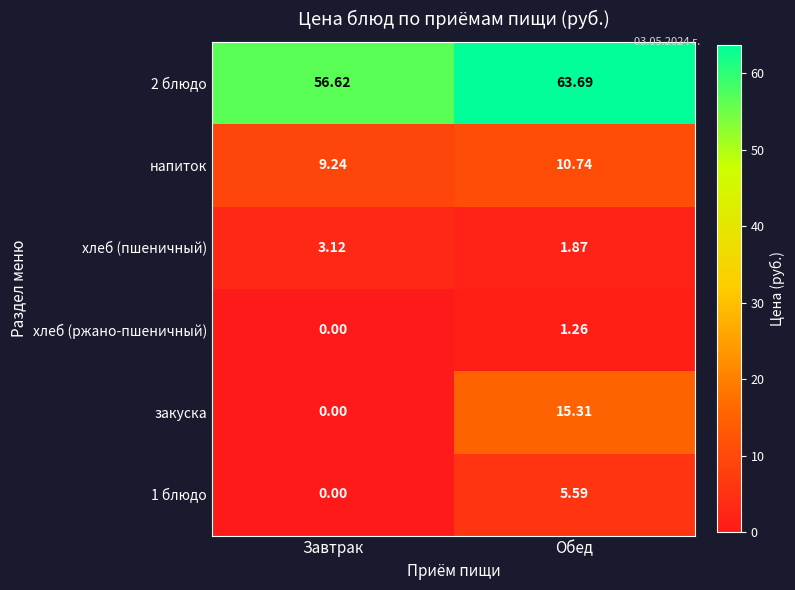

Where does the 1 блюдо series first go above 5?

Обед